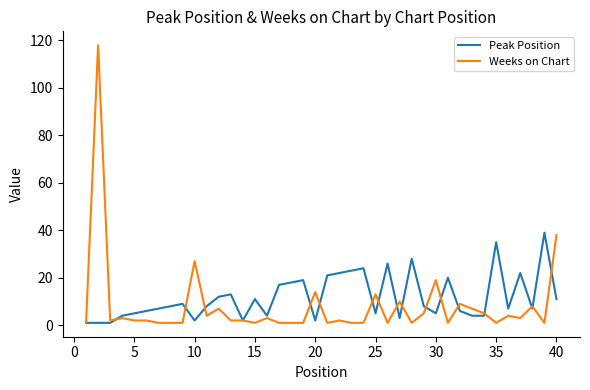

Which series has the widest spread of values?

Weeks on Chart